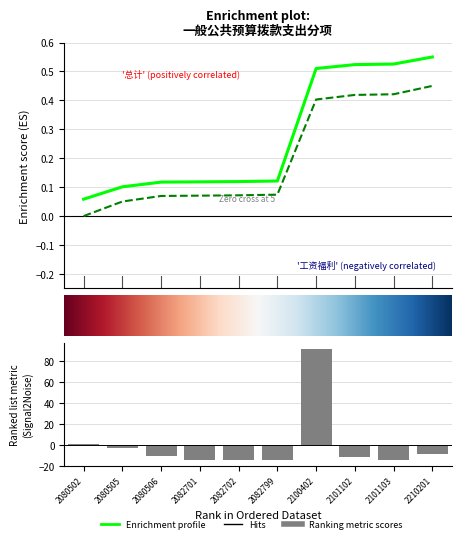

What is the value of the 7th bar from the left?

92.0